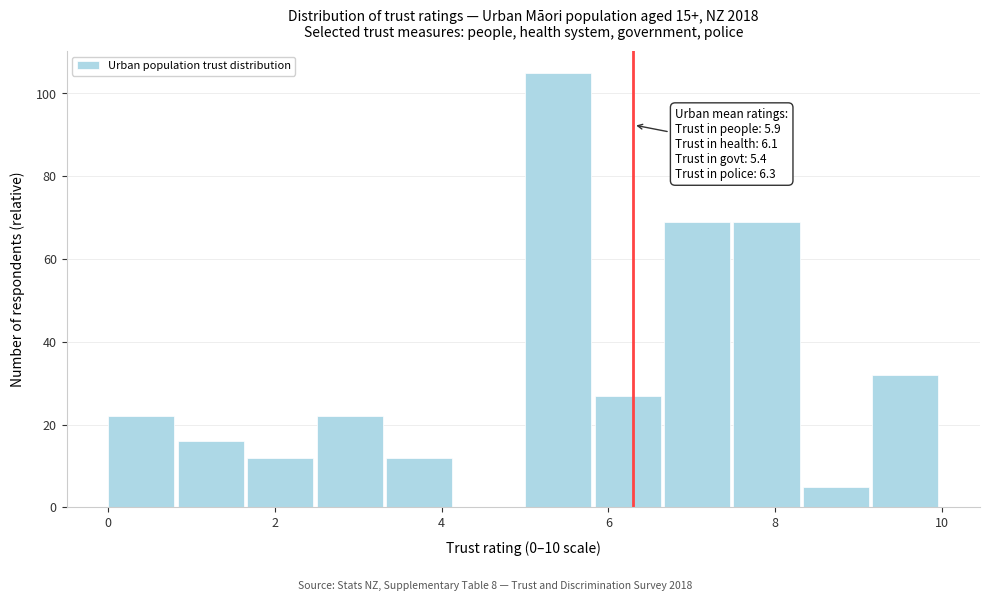

Over which range of the x-axis is the bar tallest?

5.0 to 5.8